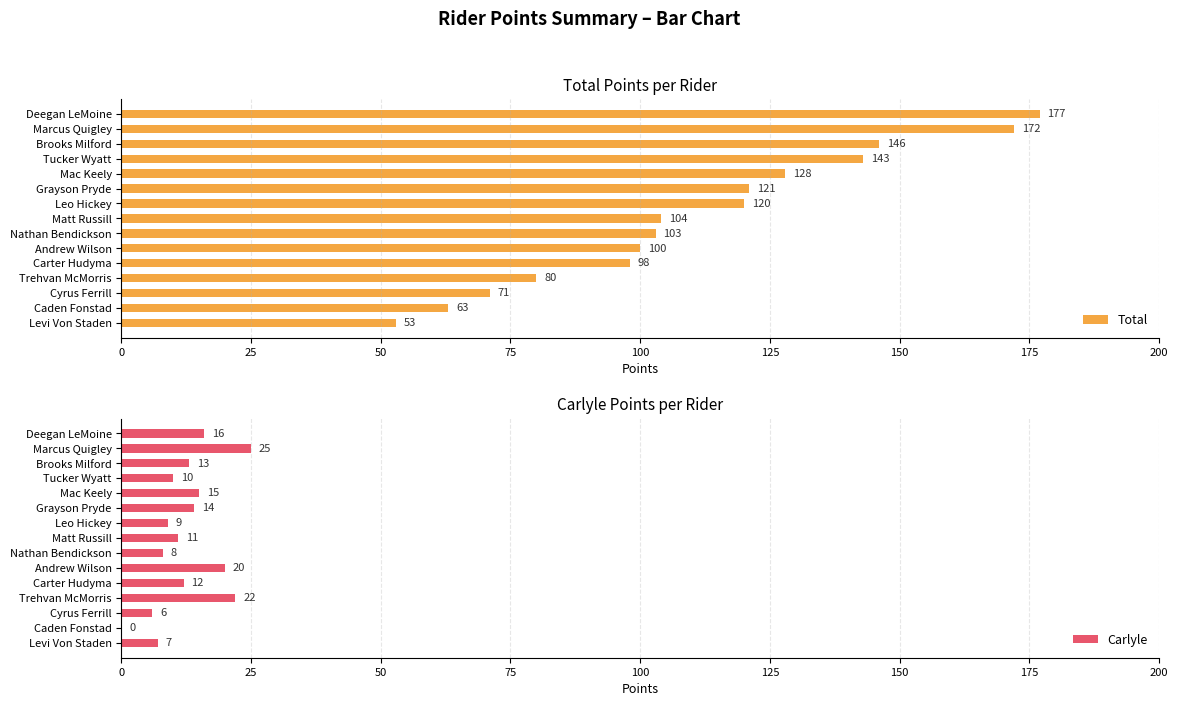

What are all the series names shown in the legend?

Total, Carlyle